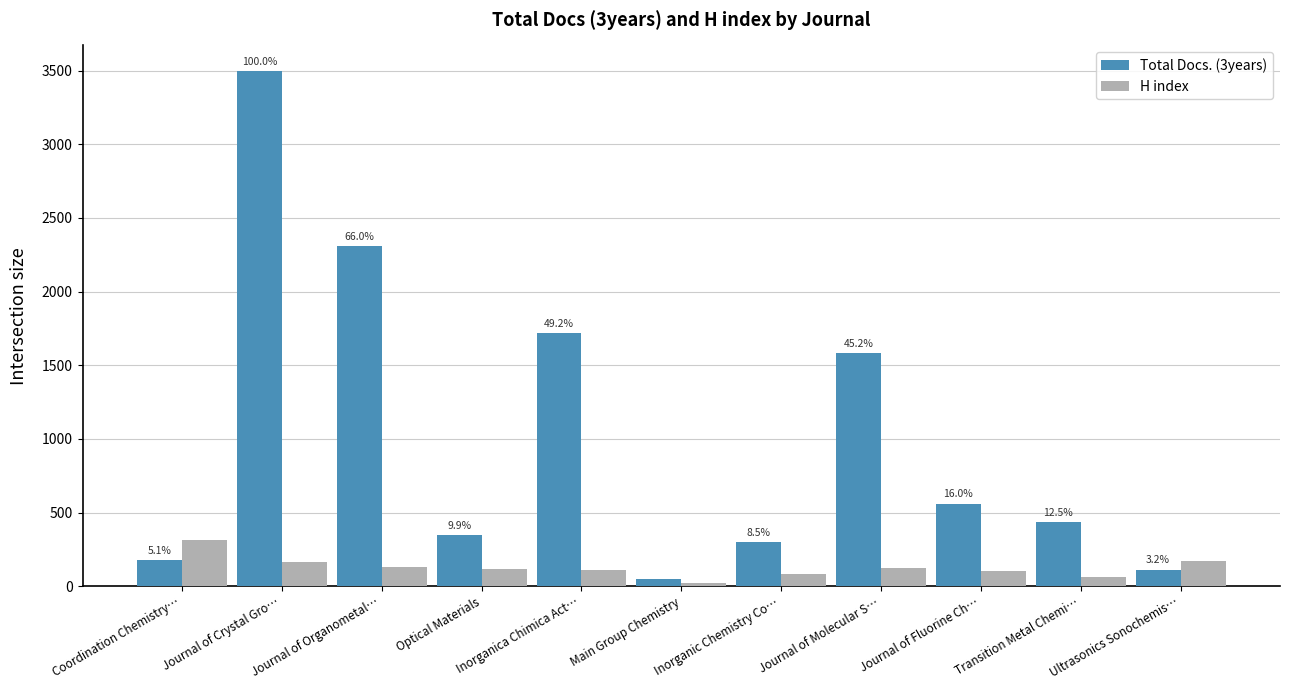

At how many categories does at least one series exceed 2616?

1